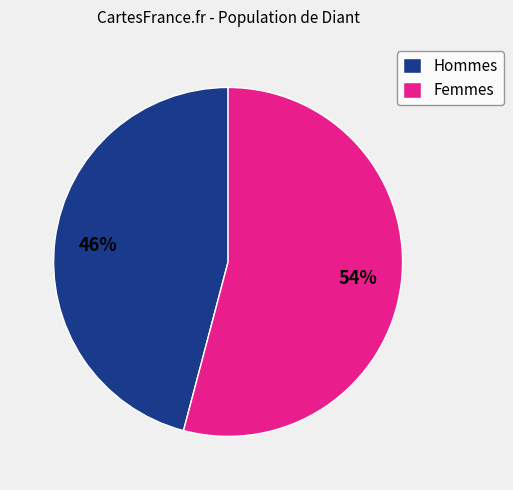

To the nearest percent, what portion does Femmes represent?

54%